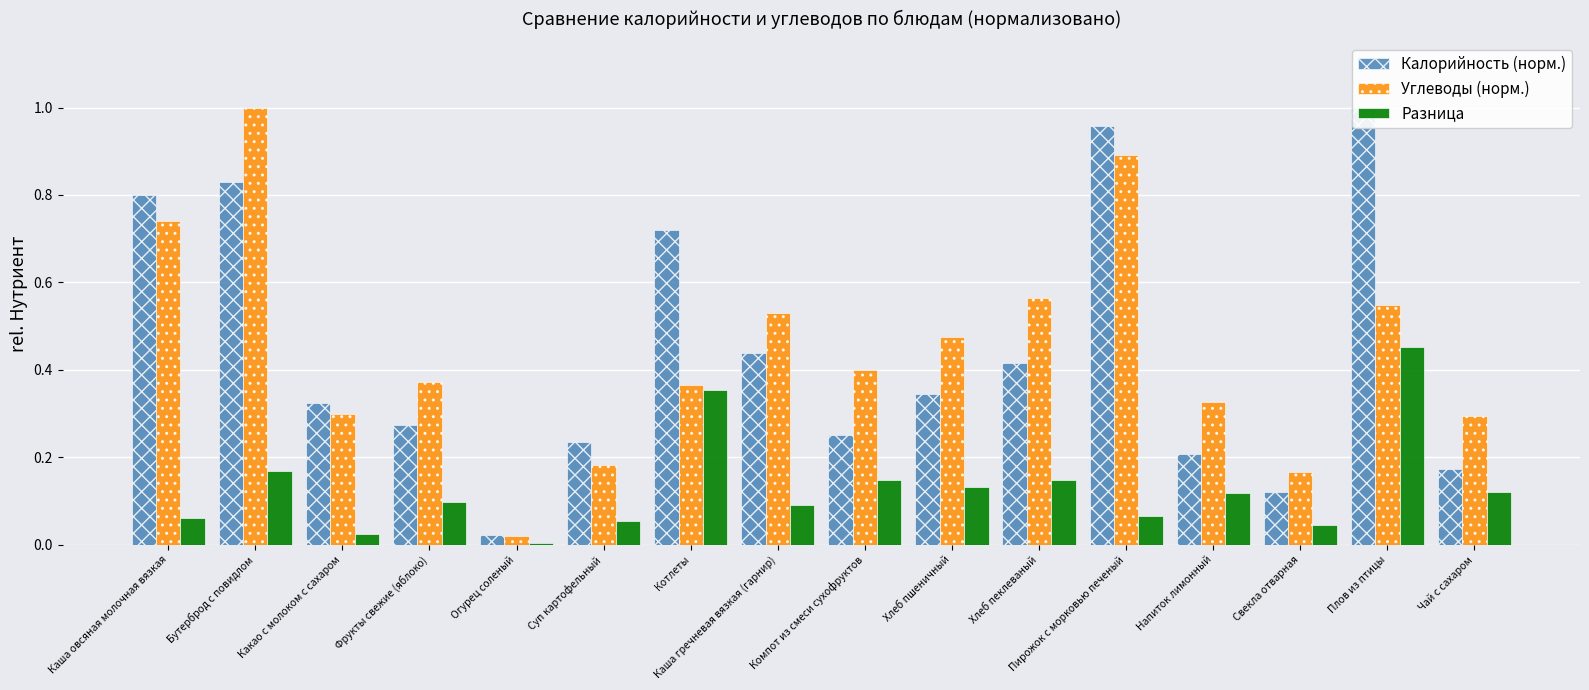

What position from the left is Фрукты свежие (яблоко)?

4